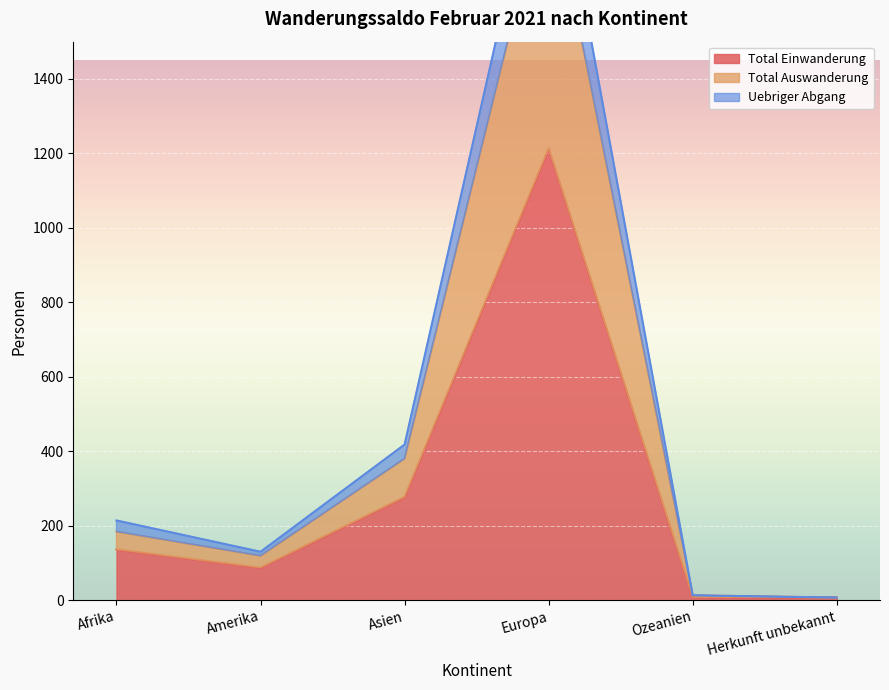

Reading right to left, list all the values displayed in this chart.

Total Einwanderung: 7	8	1213	277	87	136
Total Auswanderung: 7	13	1945	380	119	184
Uebriger Abgang: 7	13	2127	418	130	214